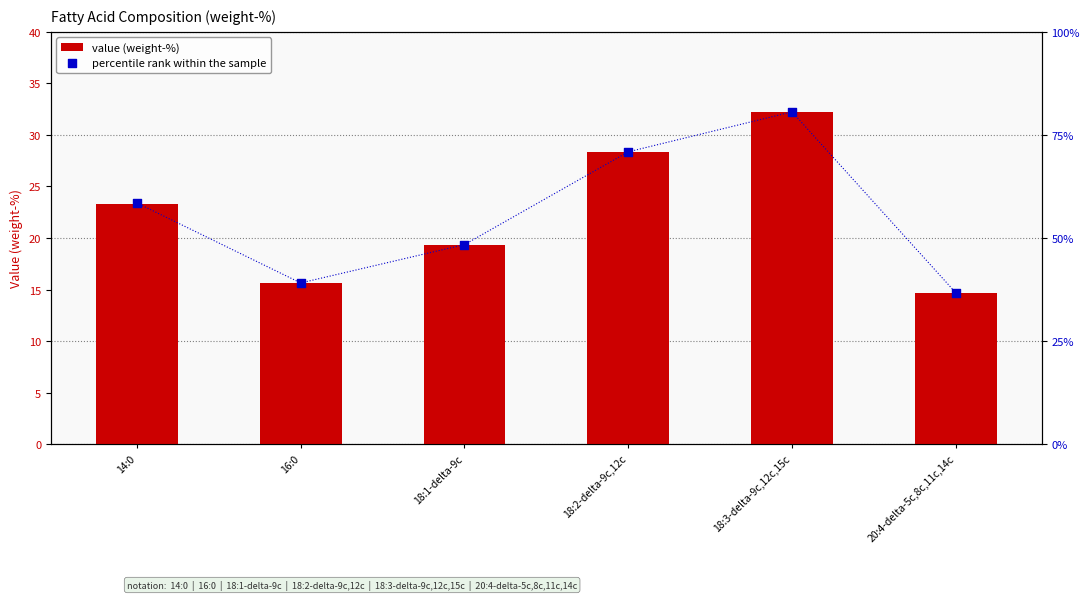

At which category is the sum across all series the highest?

18:3-delta-9c,12c,15c